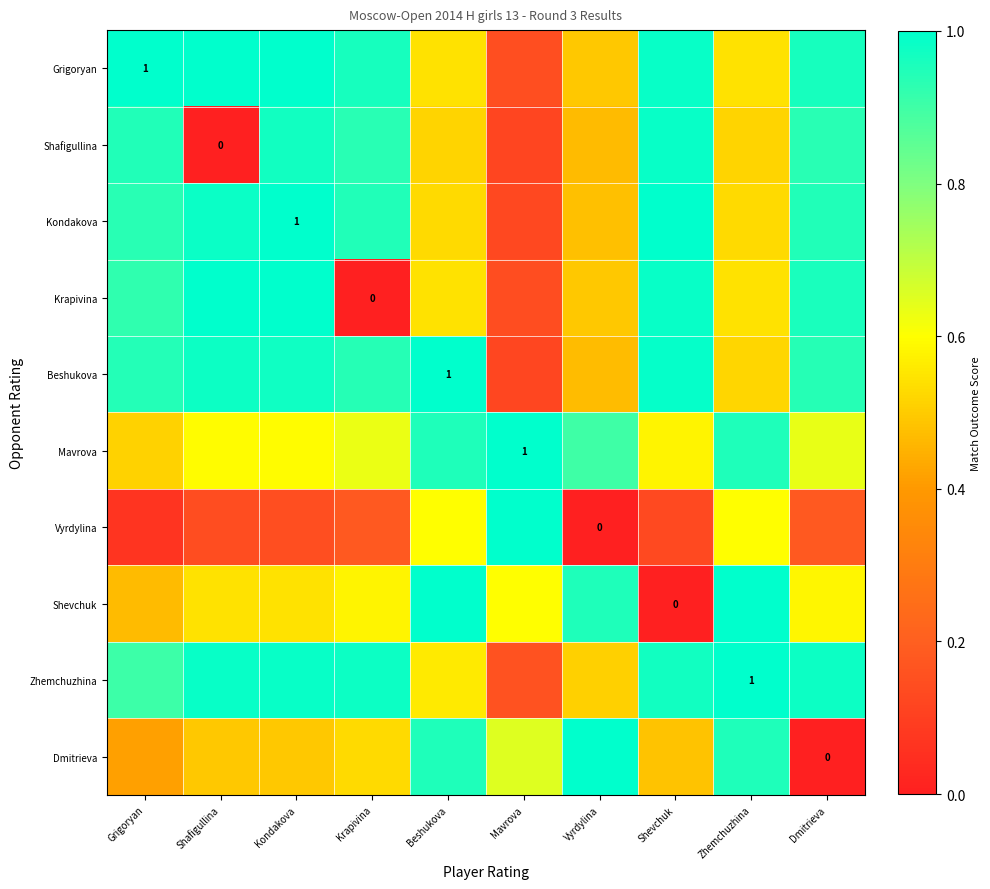

Where is Zhemchuzhina nearest to the value 0?

Mavrova